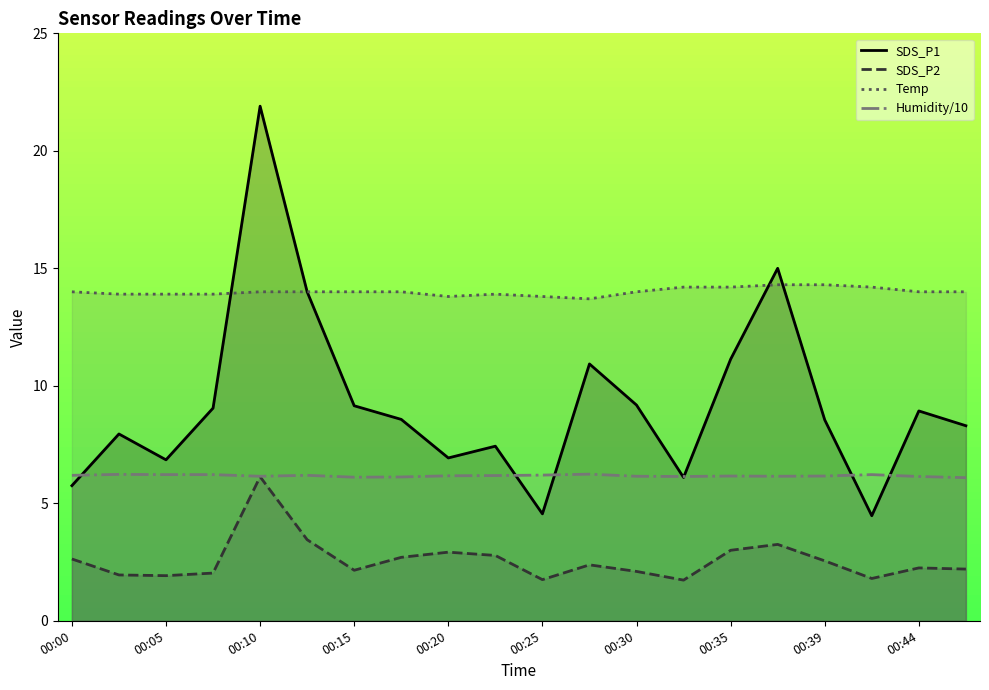

What is the greatest value displayed?

21.9